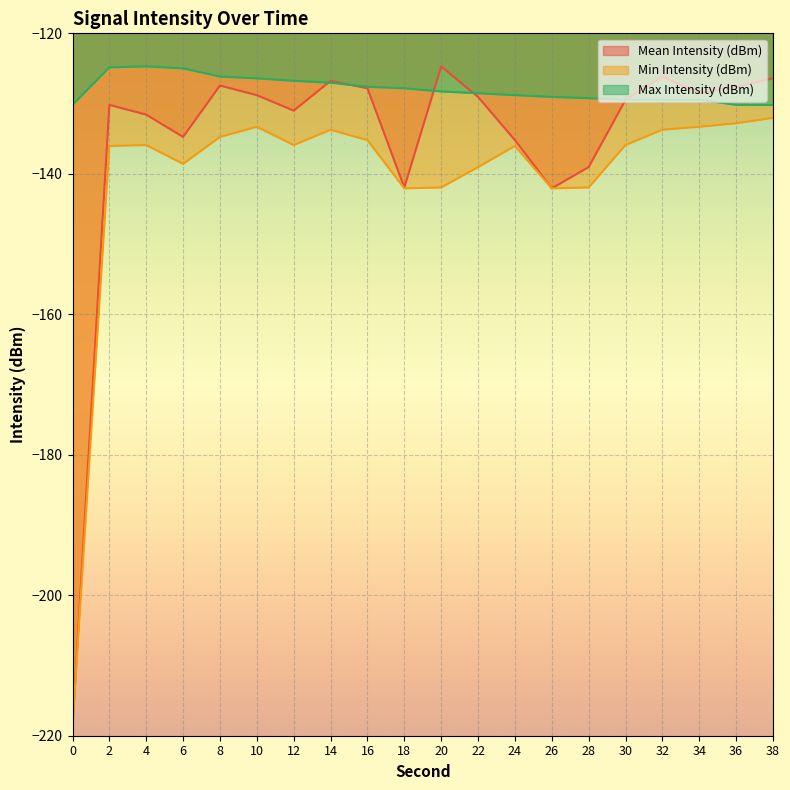

Which series changed the most between 22 and 36?

Min Intensity (dBm)